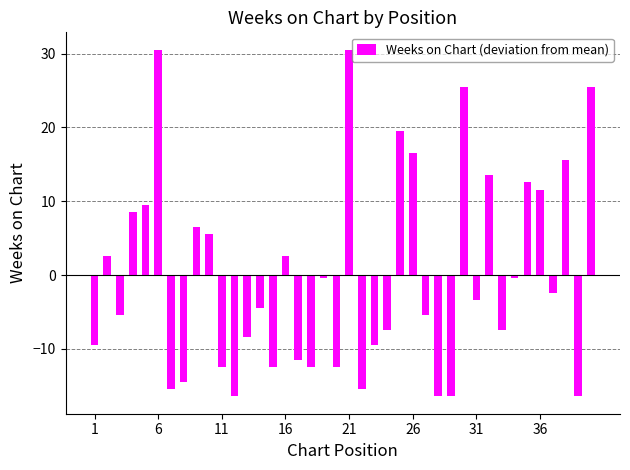

What is the difference between the second highest and second lowest values?

47.0